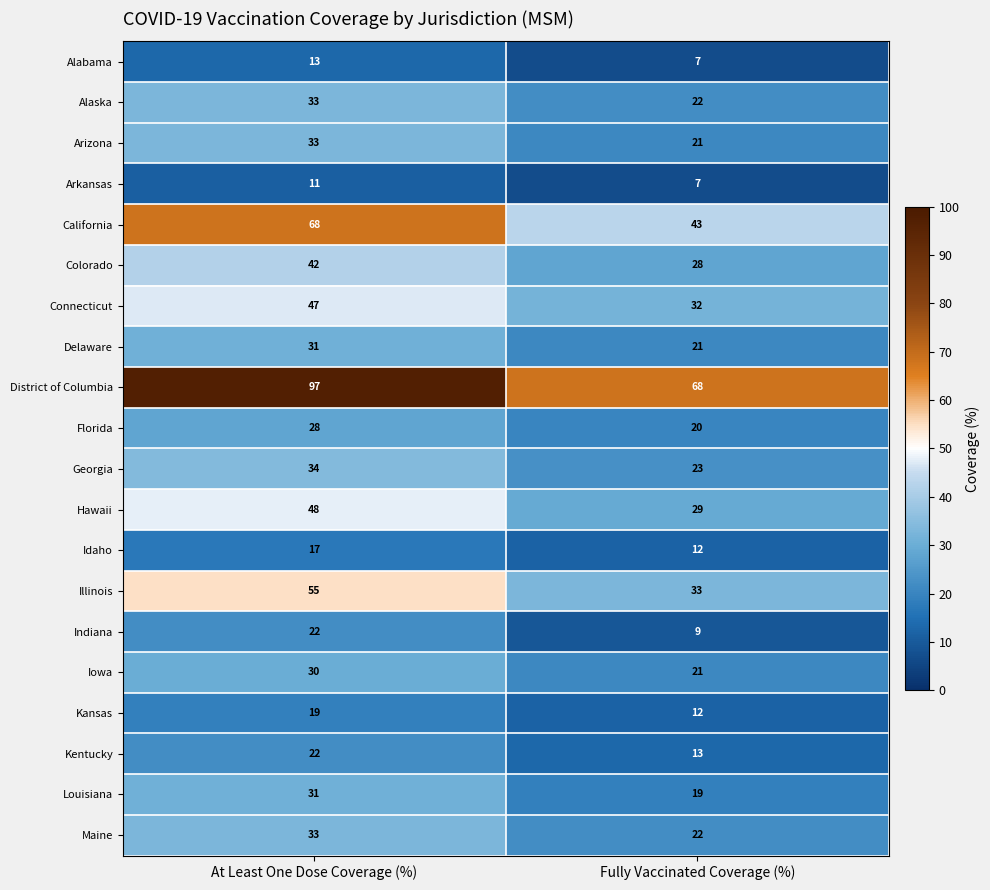

Which label corresponds to the largest value in the chart?

At Least One Dose Coverage (%)